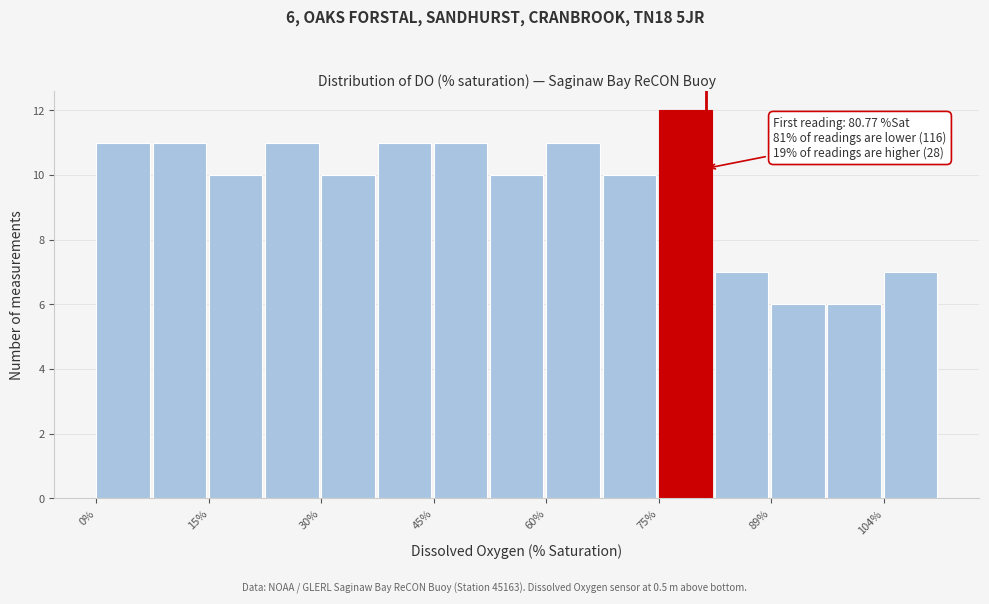

Read against the x-axis, roughly where is the centre of the tallest bar?

78